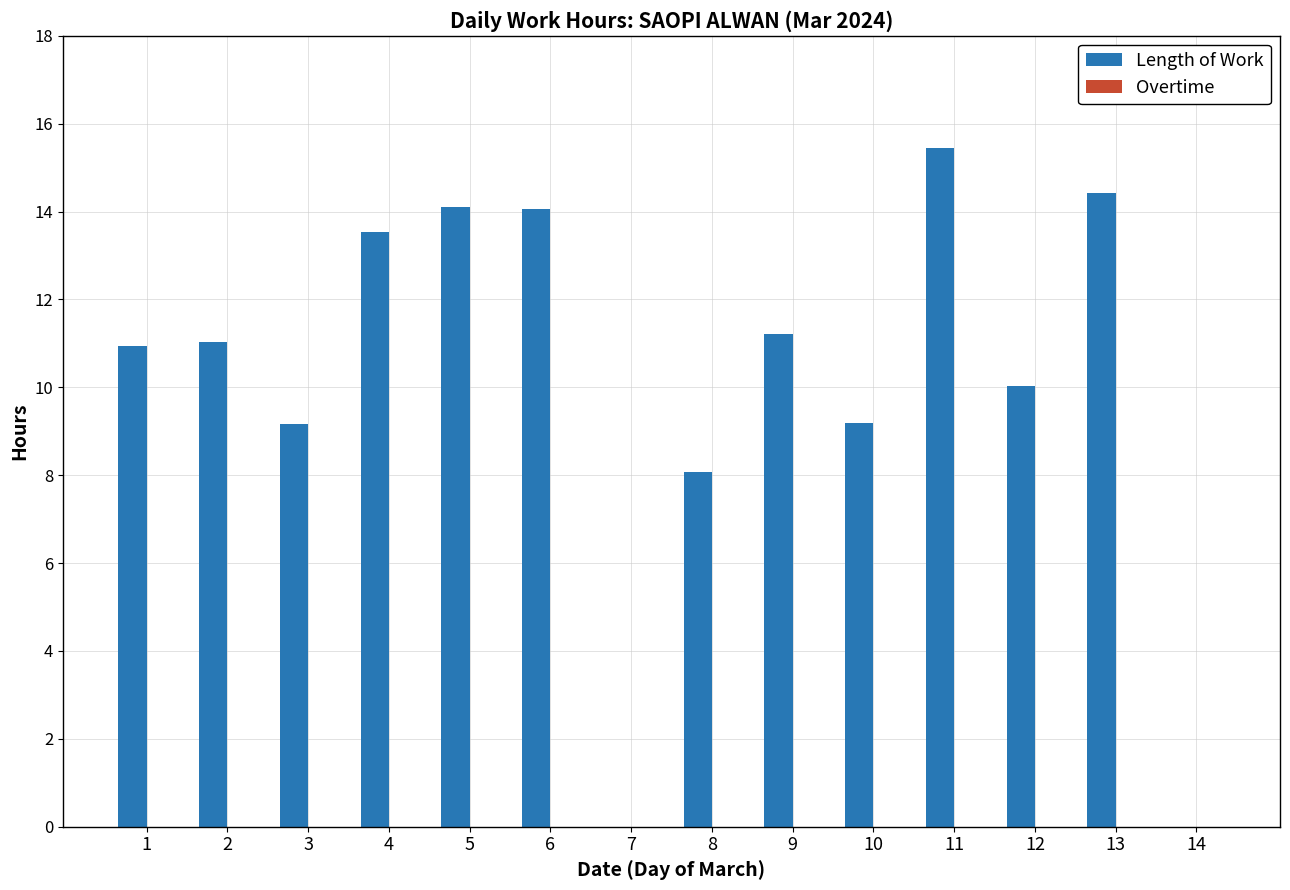

What is the sum of the values at 7 and 6?

14.1